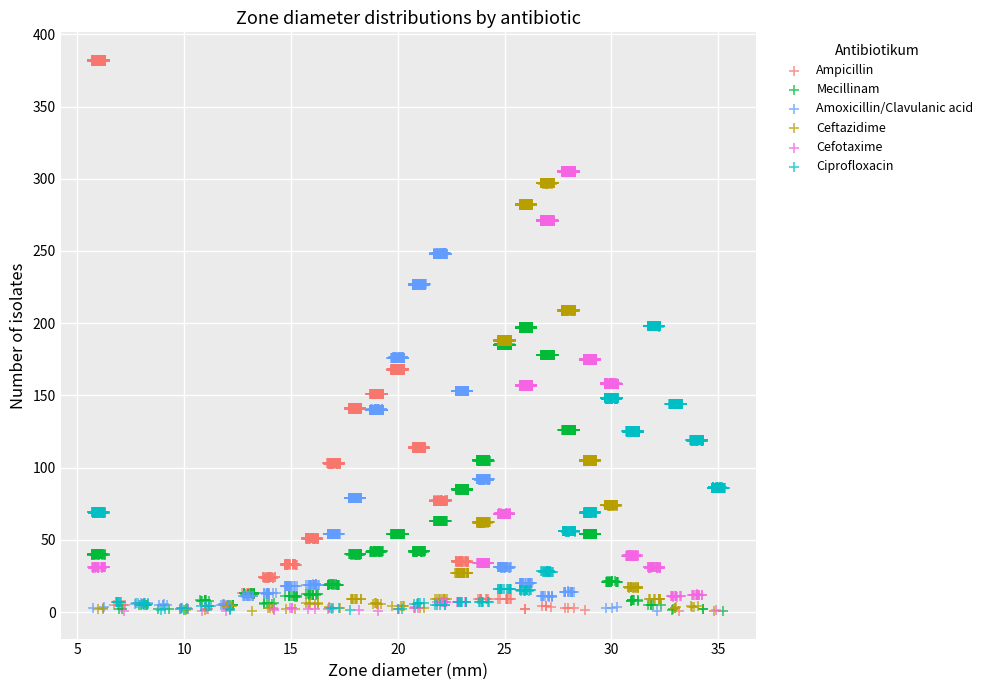

What are all the series names shown in the legend?

Ampicillin, Mecillinam, Amoxicillin/Clavulanic acid, Ceftazidime, Cefotaxime, Ciprofloxacin